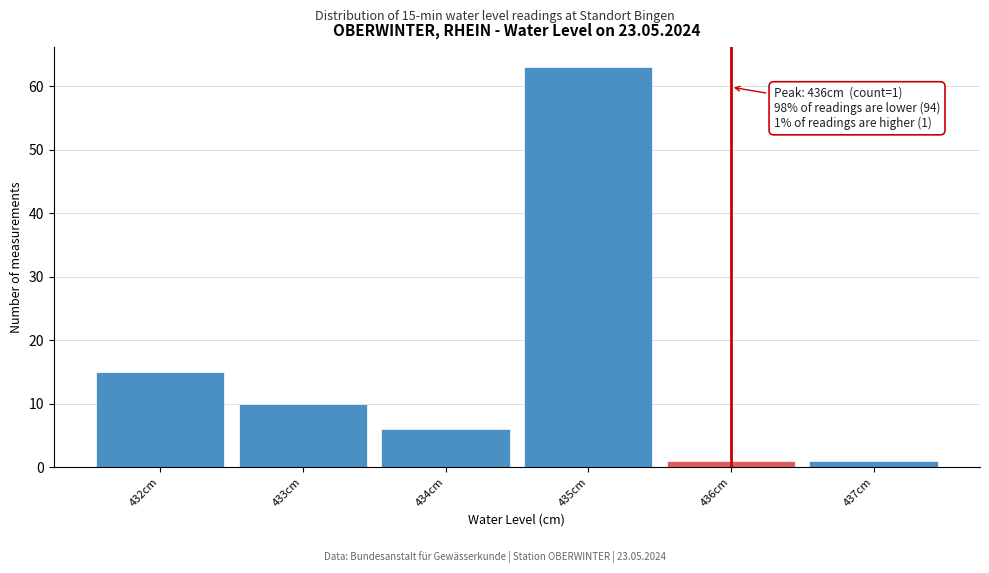

Which range on the x-axis has the tallest bar?

434.5 to 435.5